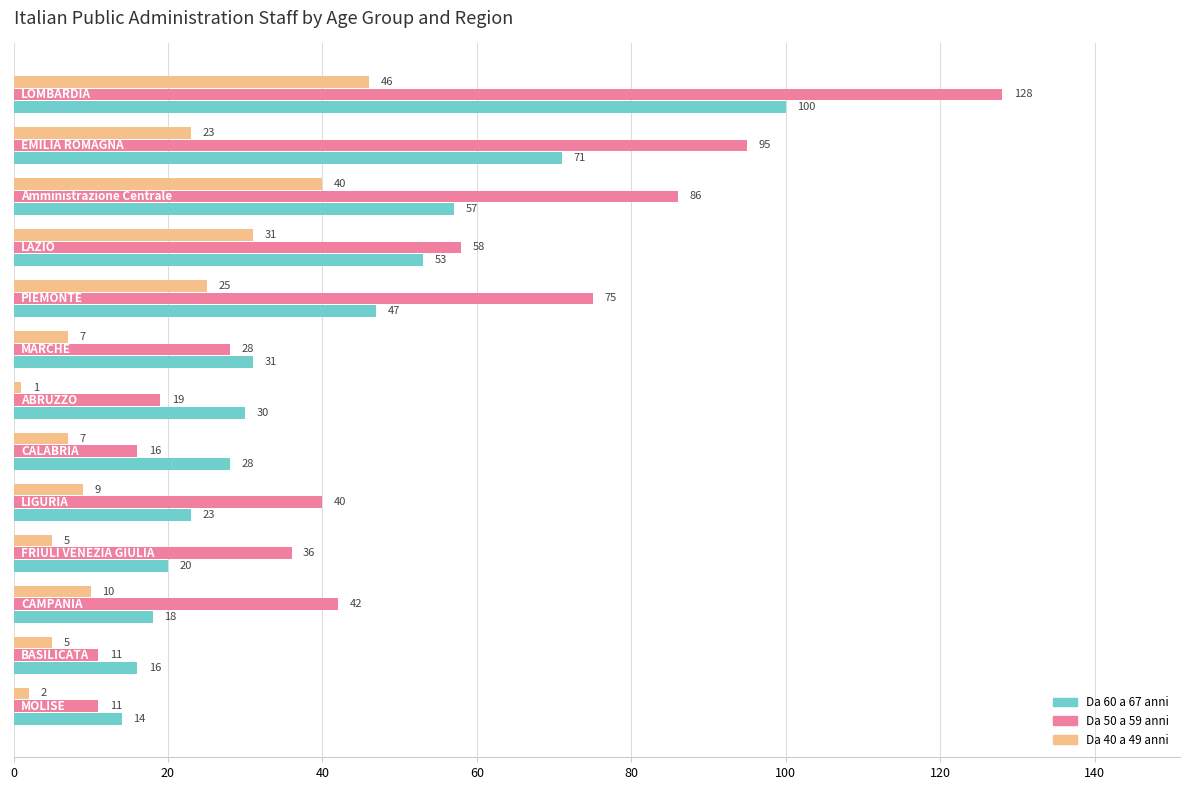

List the series in order of their peak value, highest first.

Da 50 a 59 anni, Da 60 a 67 anni, Da 40 a 49 anni